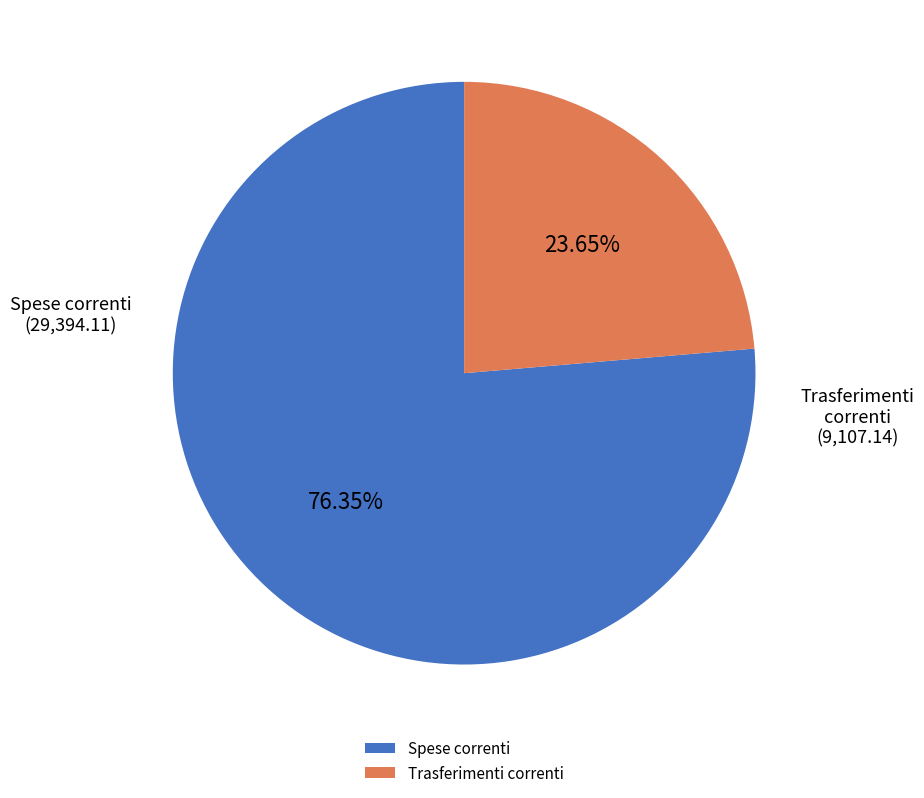

Is there a majority slice in this chart?

Yes